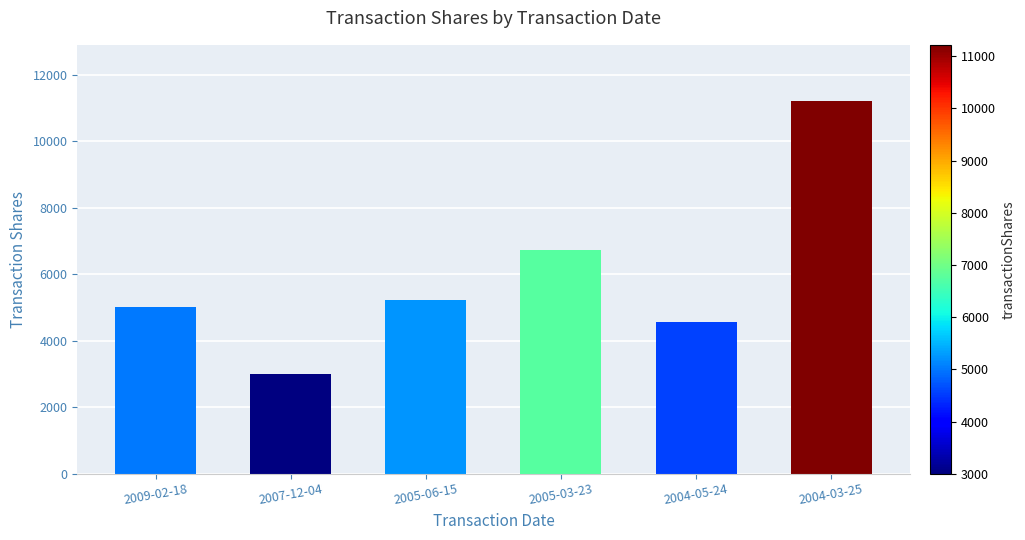

Is it true that the value at 2009-02-18 is 8994?

False